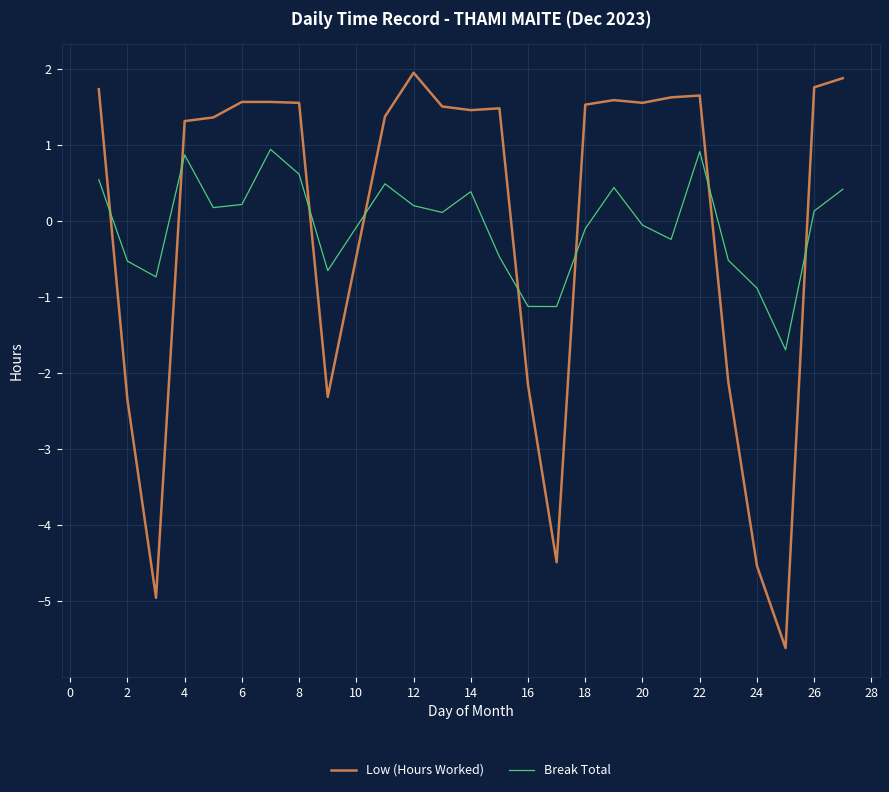

Rank the series by their maximum value, from highest to lowest.

Low (Hours Worked), Break Total